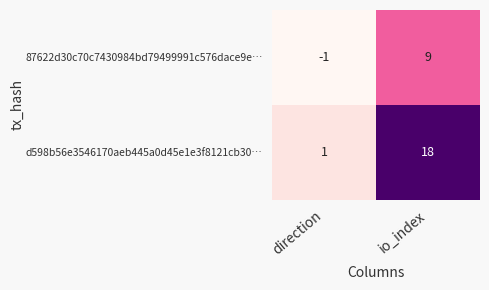

Reading right to left, list all the values displayed in this chart.

87622d30c70c7430984bd79499991c576dace9e…: 9	-1
d598b56e3546170aeb445a0d45e1e3f8121cb30…: 18	1